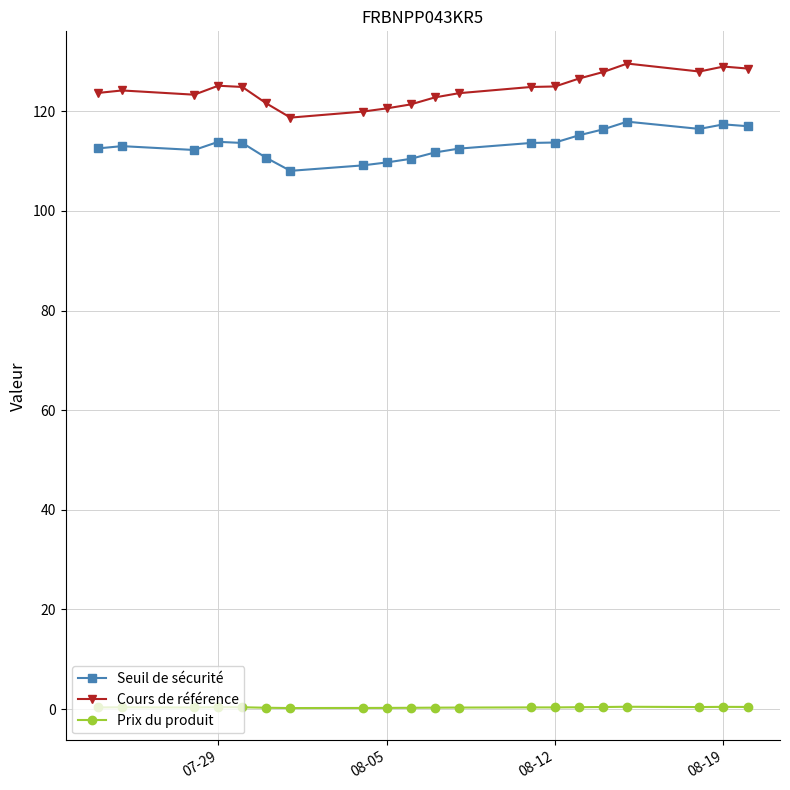

What is the average value of the Cours de référence series?

124.5